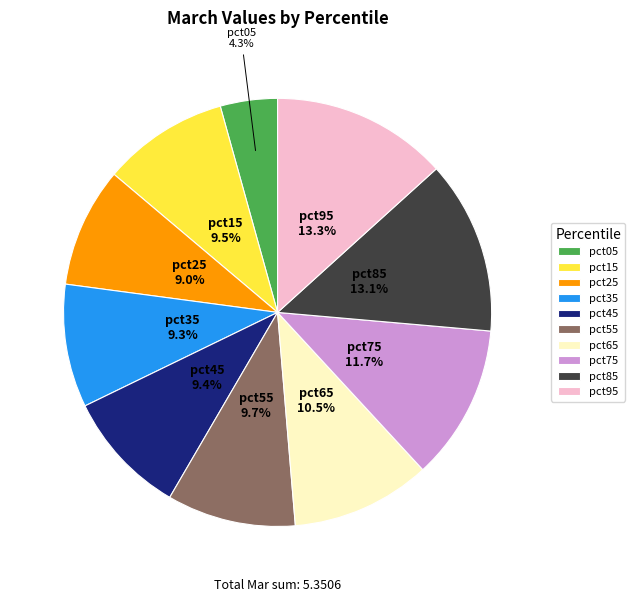

The pct95 slice represents 13% of the pie. True or false?

True